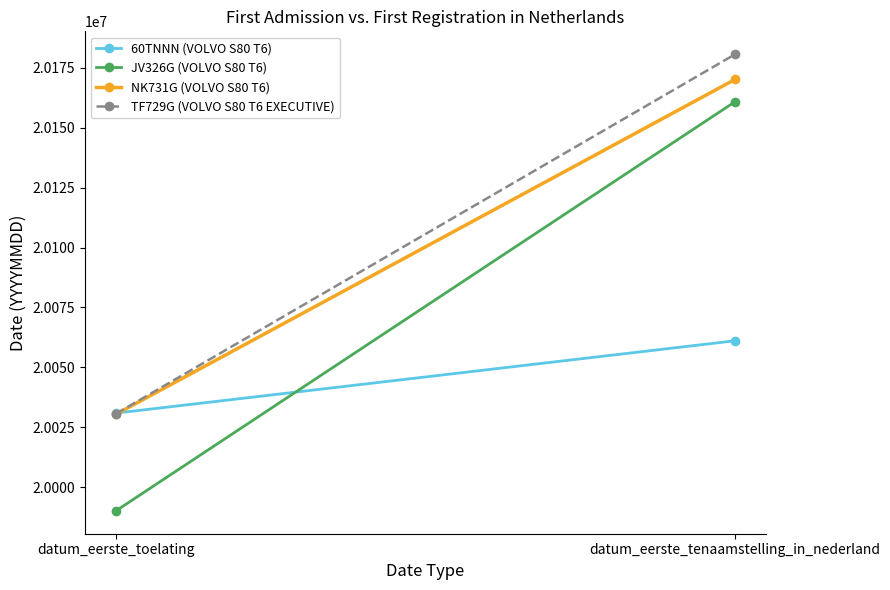

The value of 60TNNN (VOLVO S80 T6) at datum_eerste_toelating is 20030915. True or false?

True